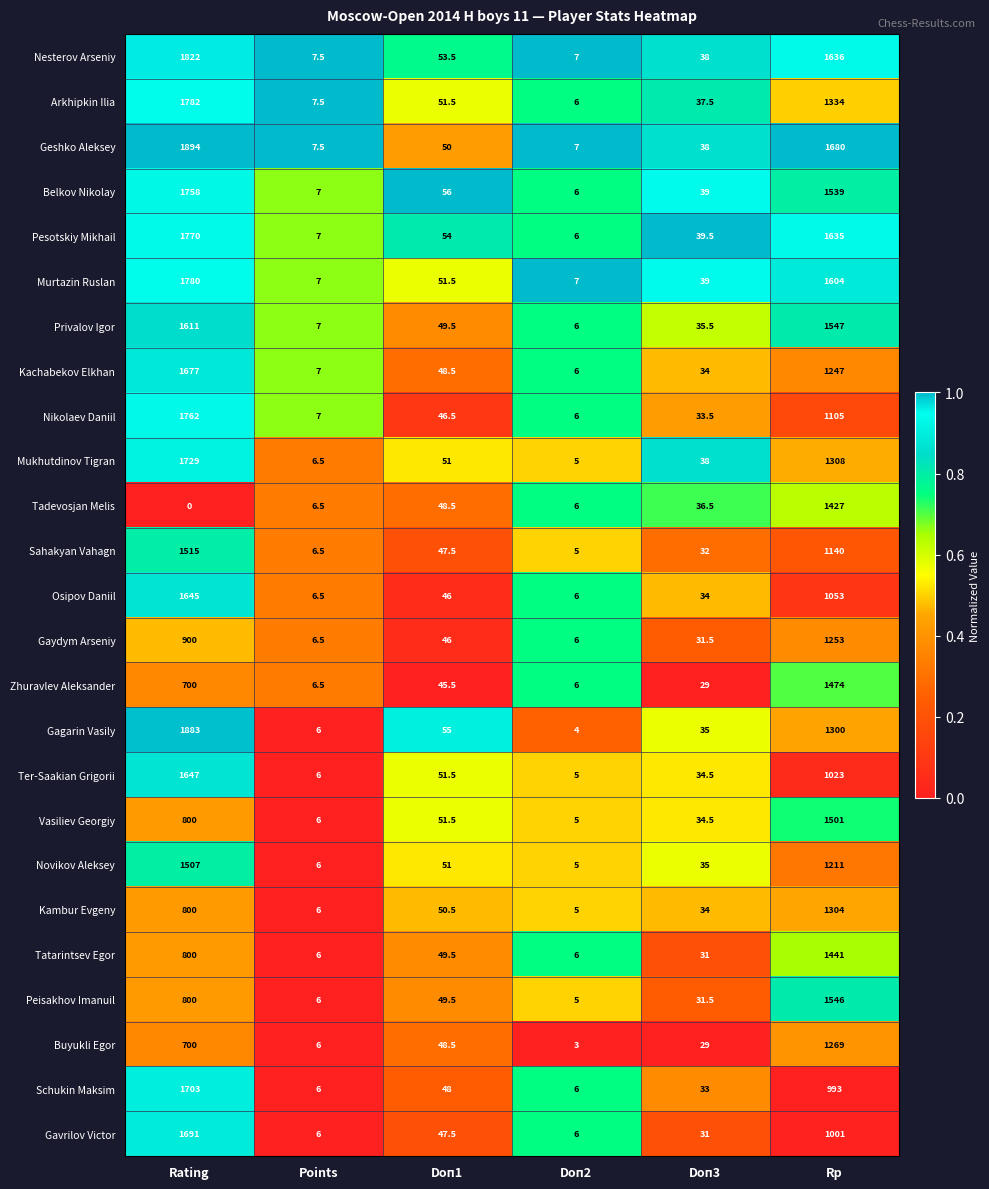

At which label does Kachabekov Elkhan reach its peak?

Rating